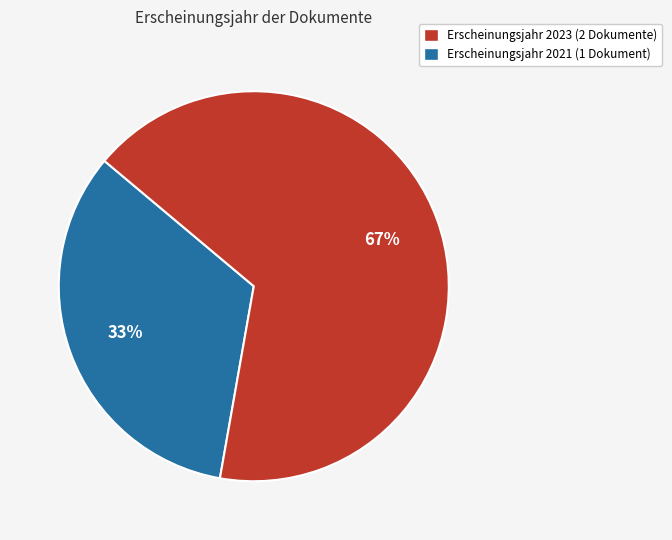

How many slices are in this pie chart?

2